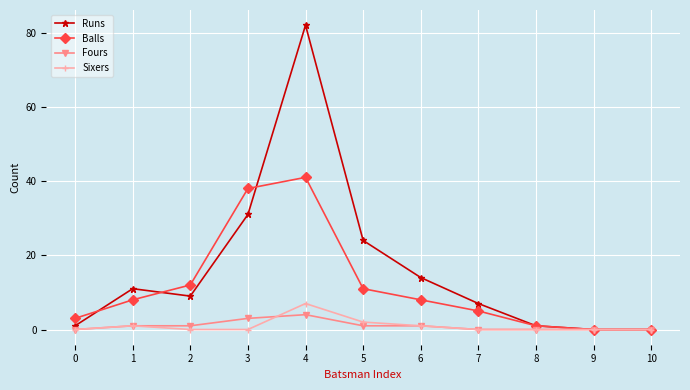

Reading right to left, list all the values displayed in this chart.

Runs: 0	0	1	7	14	24	82	31	9	11	1
Balls: 0	0	1	5	8	11	41	38	12	8	3
Fours: 0	0	0	0	1	1	4	3	1	1	0
Sixers: 0	0	0	0	1	2	7	0	0	1	0